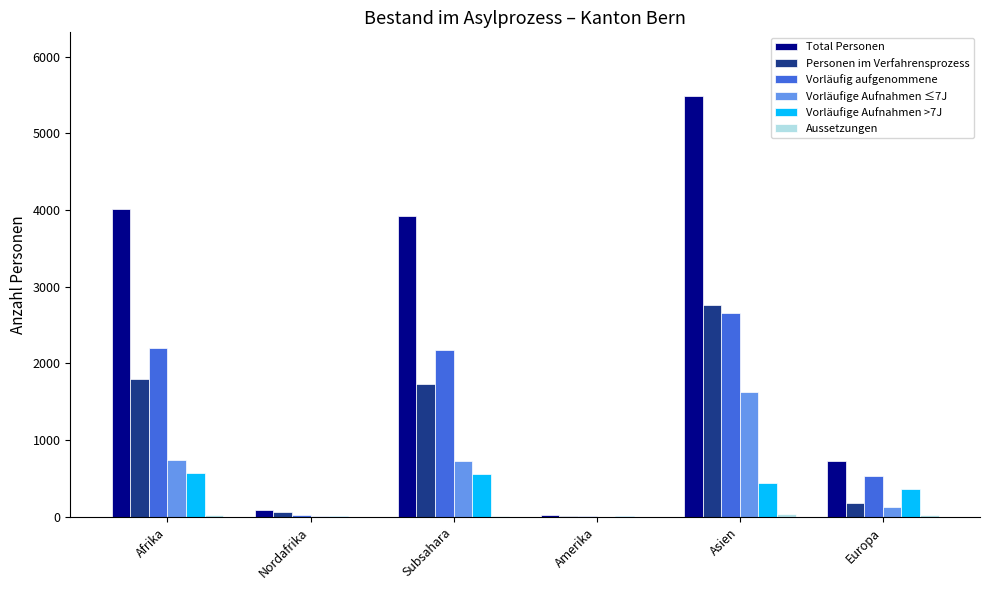

The value of Vorläufige Aufnahmen ≤7J at Europa is 132. True or false?

True